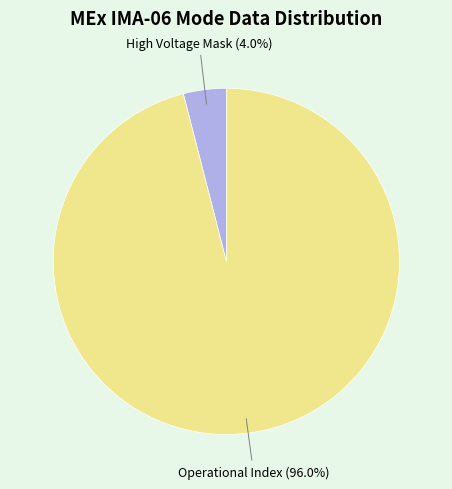

Does any single category account for the majority?

Yes